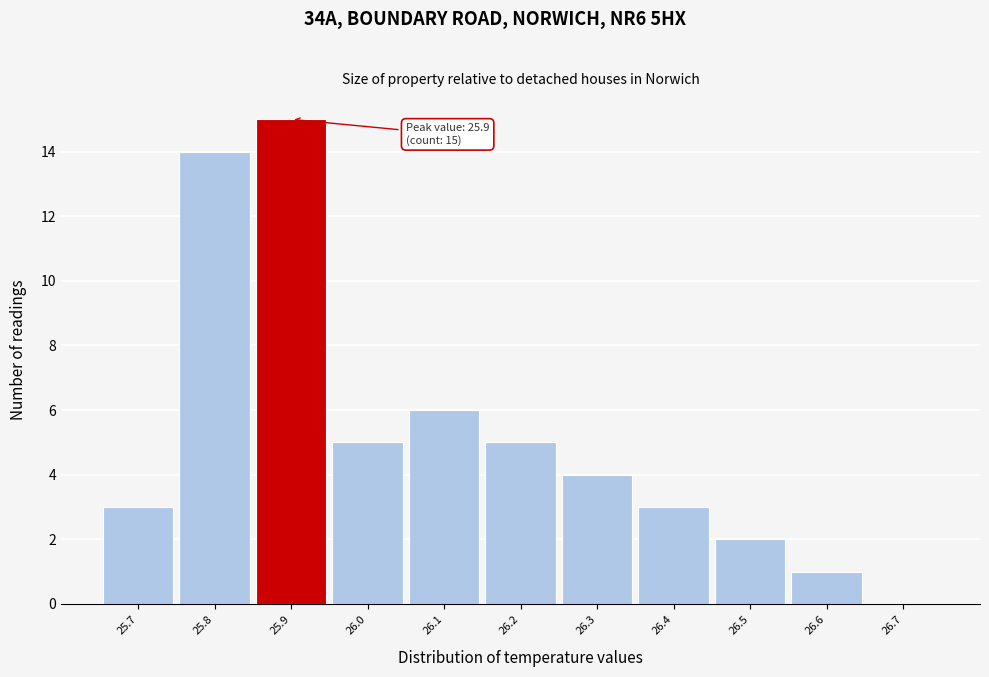

Which range on the x-axis has the tallest bar?

25.85 to 25.95